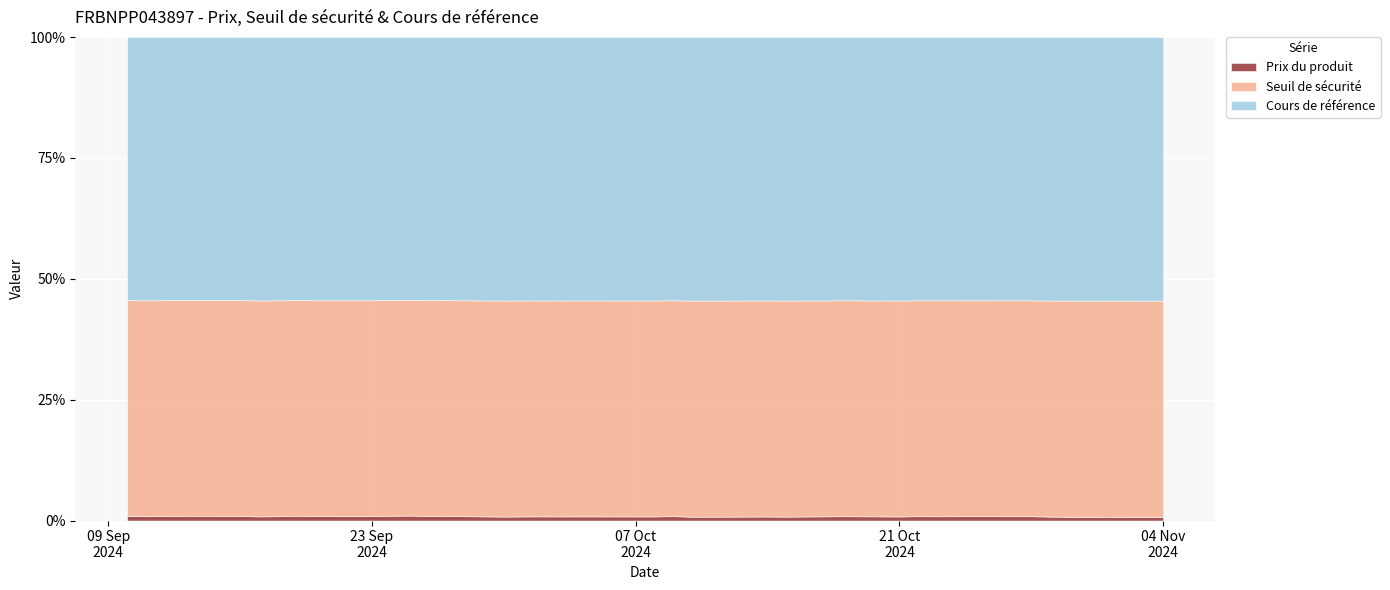

How many lines are shown in the chart?

3